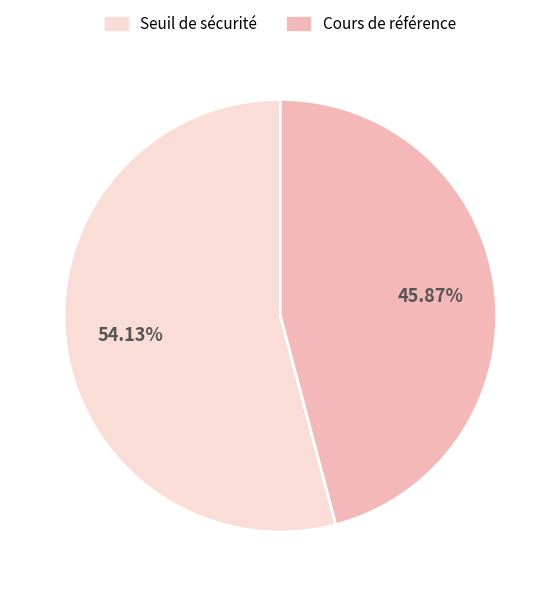

Is there a majority slice in this chart?

Yes